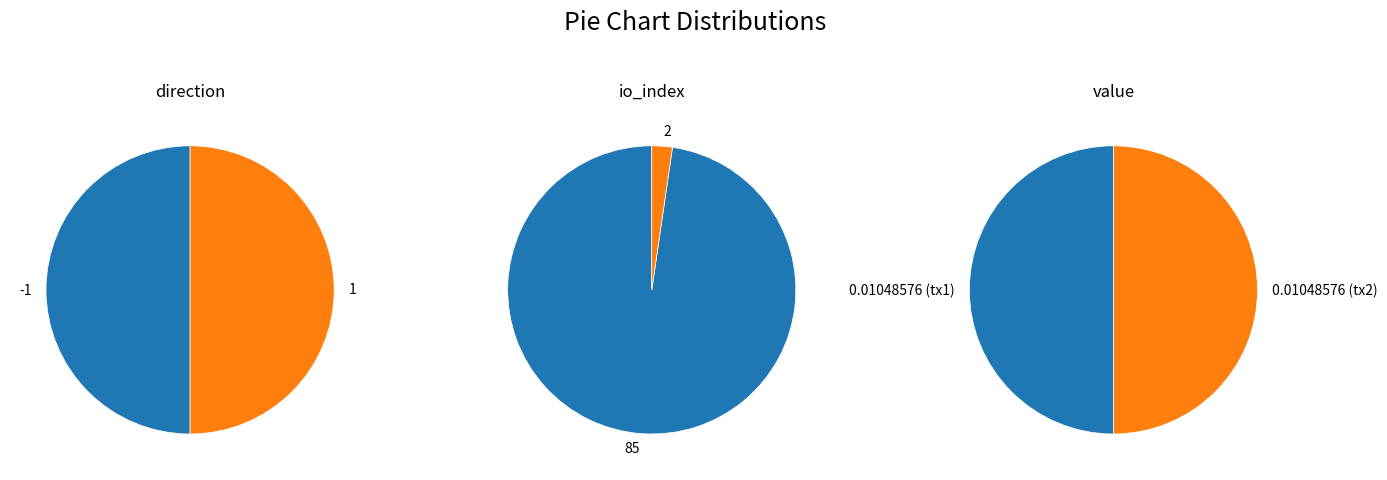

To the nearest percent, what is the average slice percentage?

50%